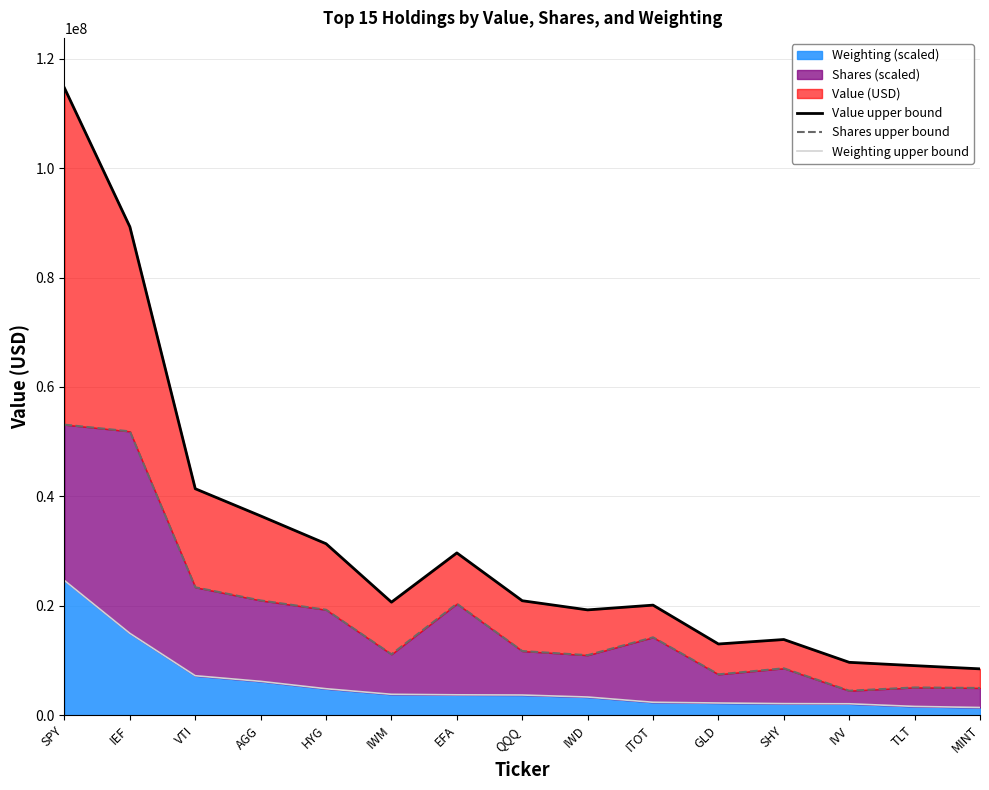

True or false: Value upper bound and Weighting upper bound intersect in this chart.

False